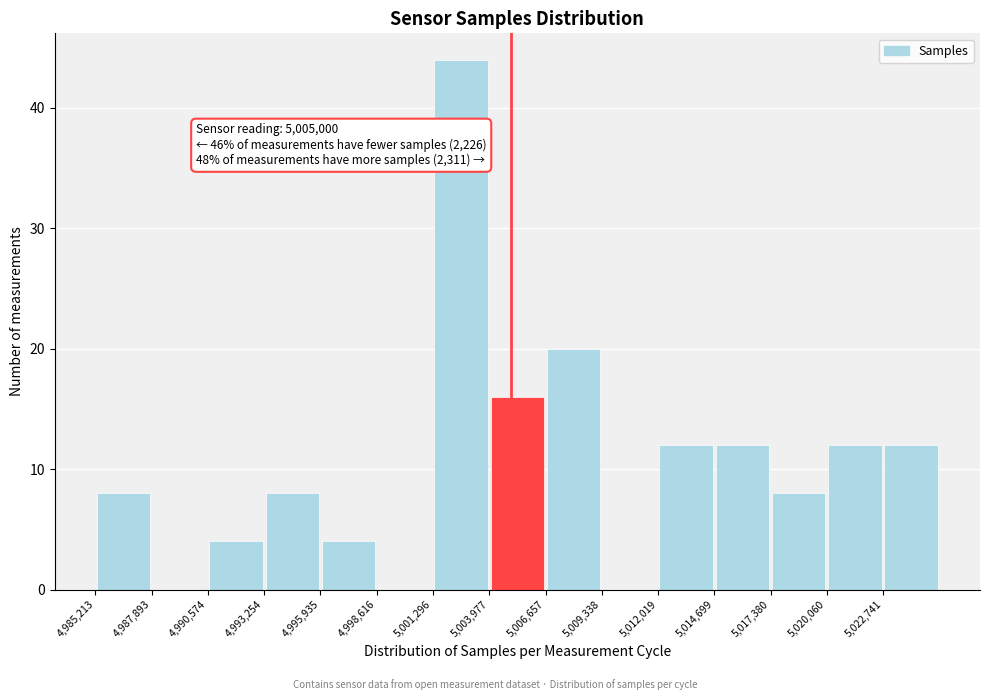

Which range on the x-axis has the tallest bar?

5001500 to 5004000